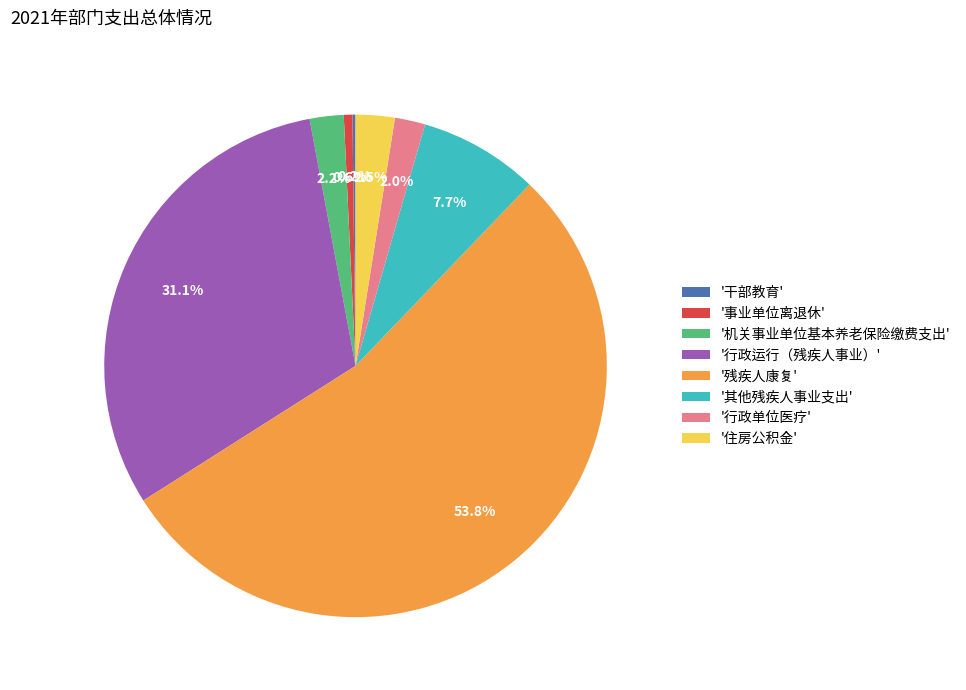

Which category accounts for the majority?

'残疾人康复'